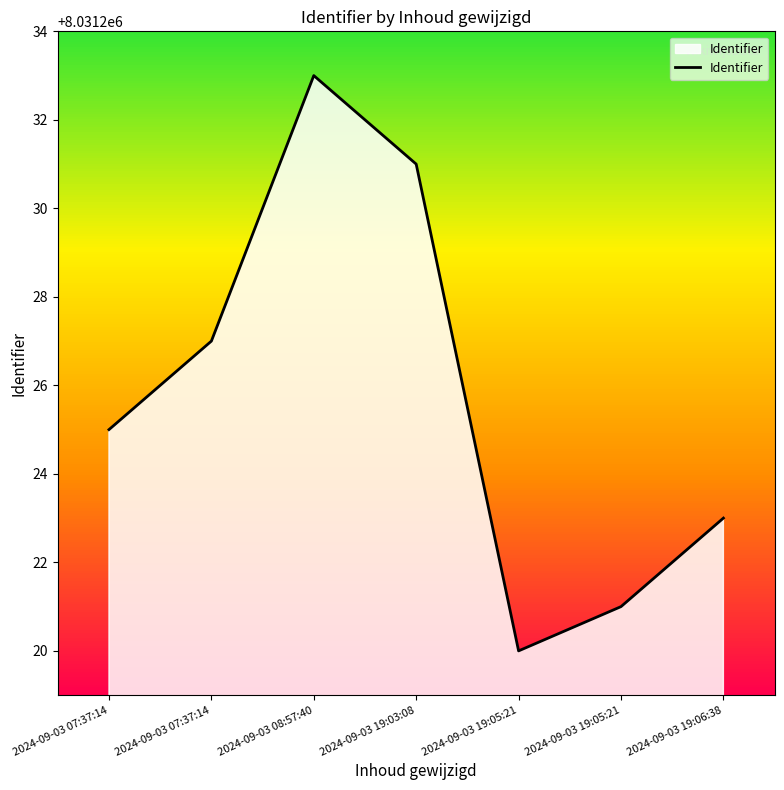

How many values are below 8031225?

3